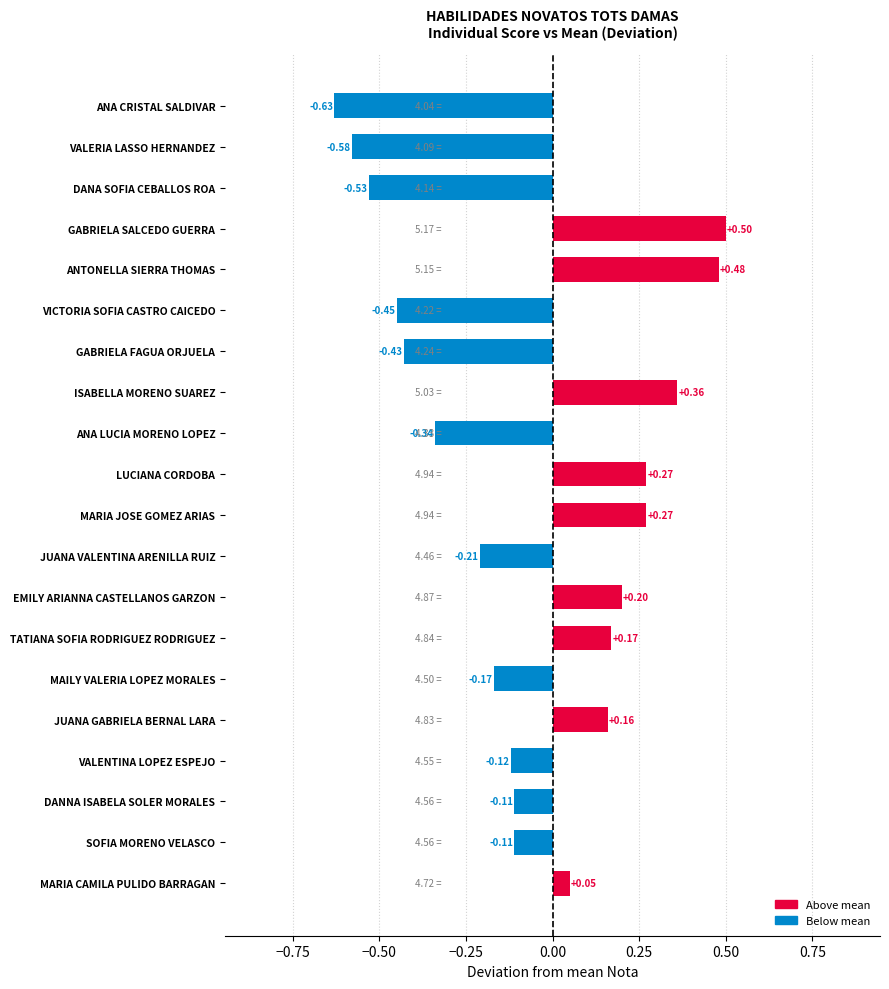

What is the difference between the maximum and second lowest values?

1.1